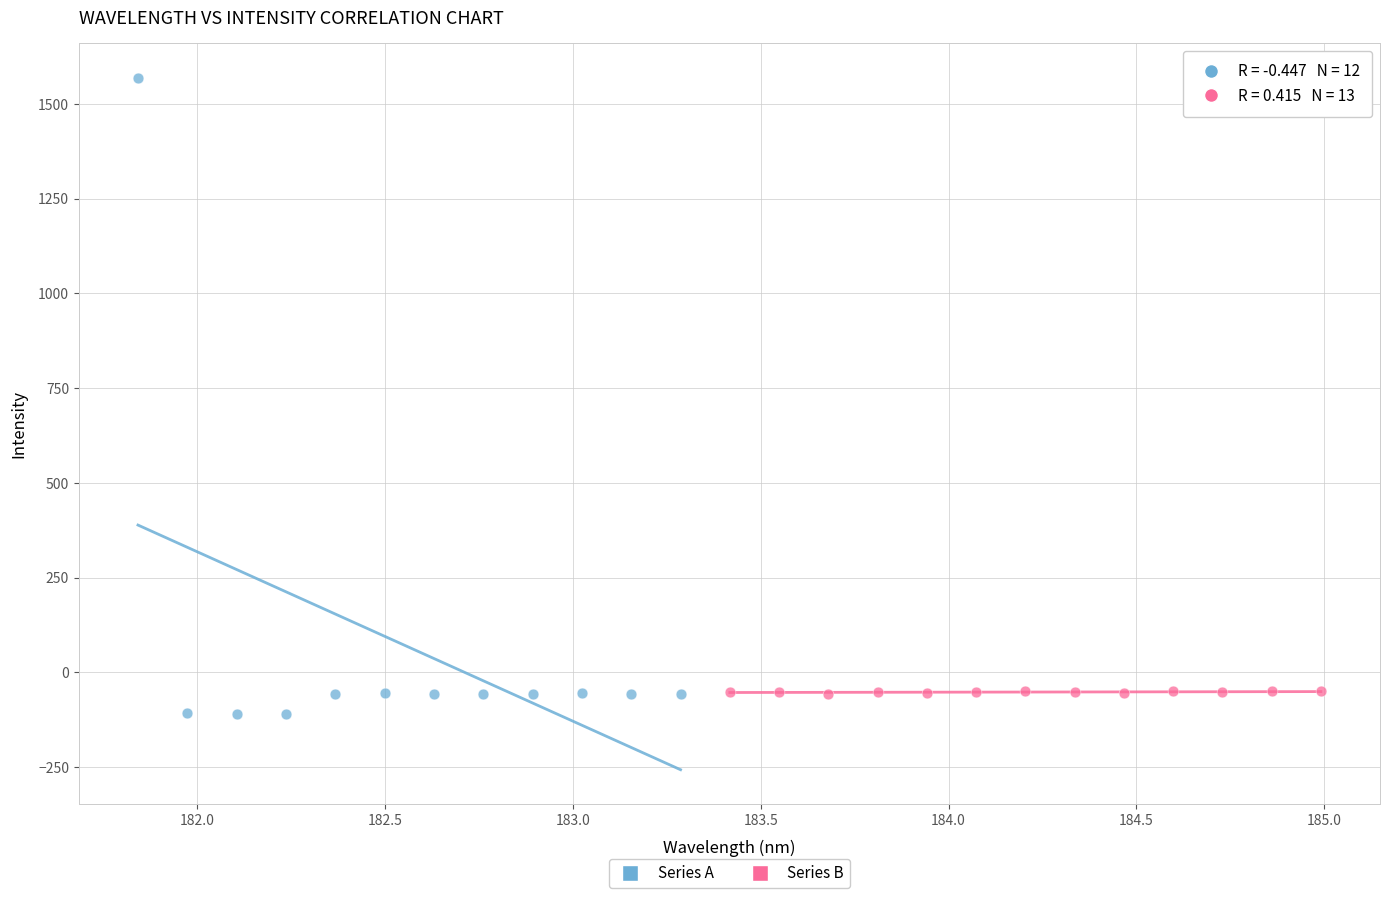

Which series has the widest spread of Y values?

Series A